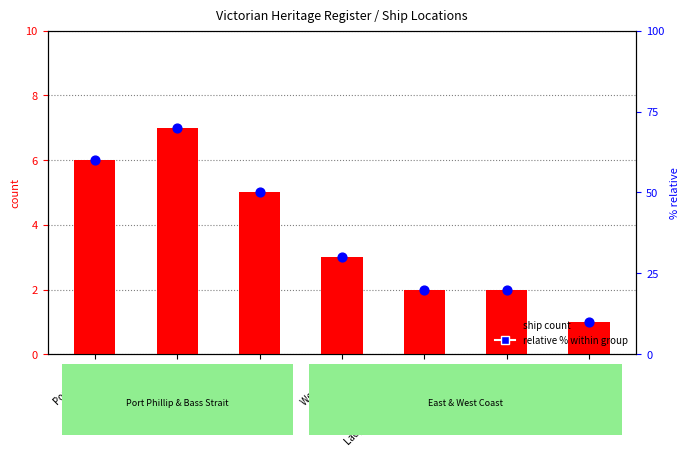

Which series reaches the minimum Y coordinate?

ship count